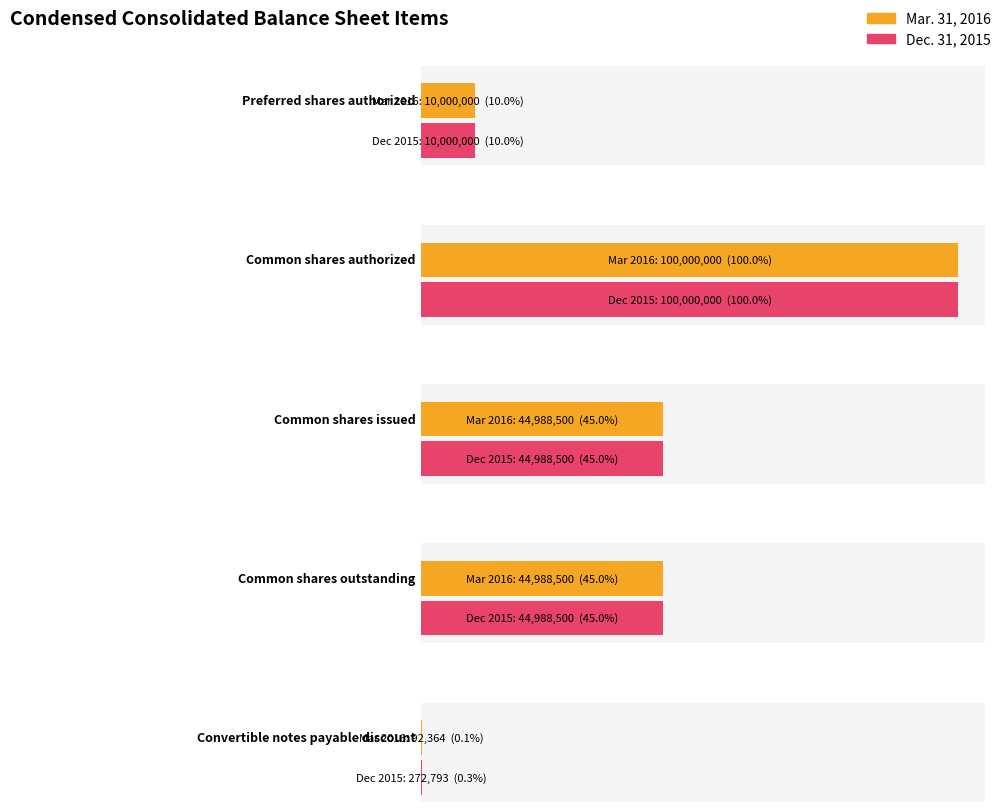

What is the label of the 3rd bar from the right?

Common shares issued